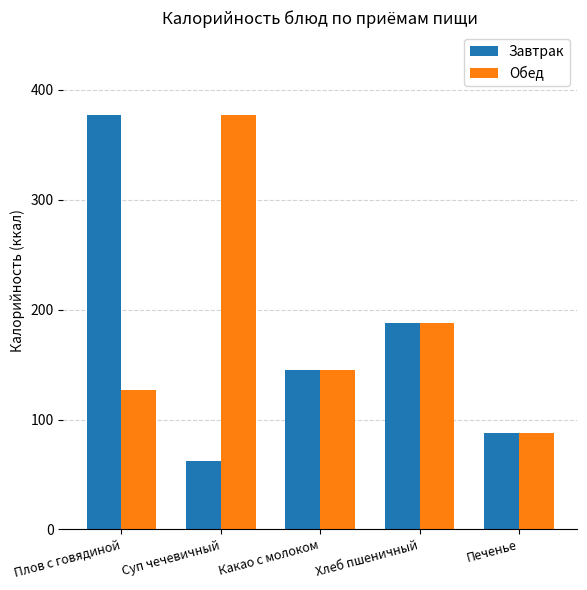

What is the label of the 4th bar from the left?

Хлеб пшеничный